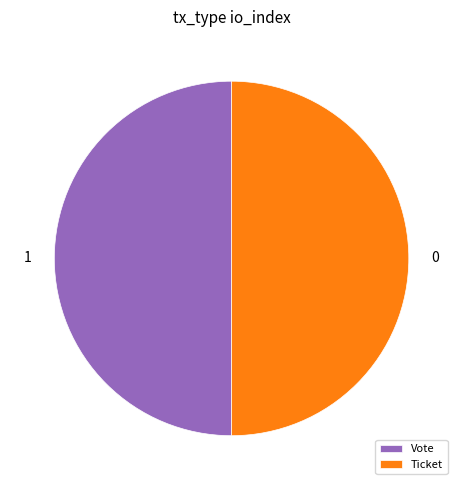

Is it true that Vote is 64% of the pie?

False